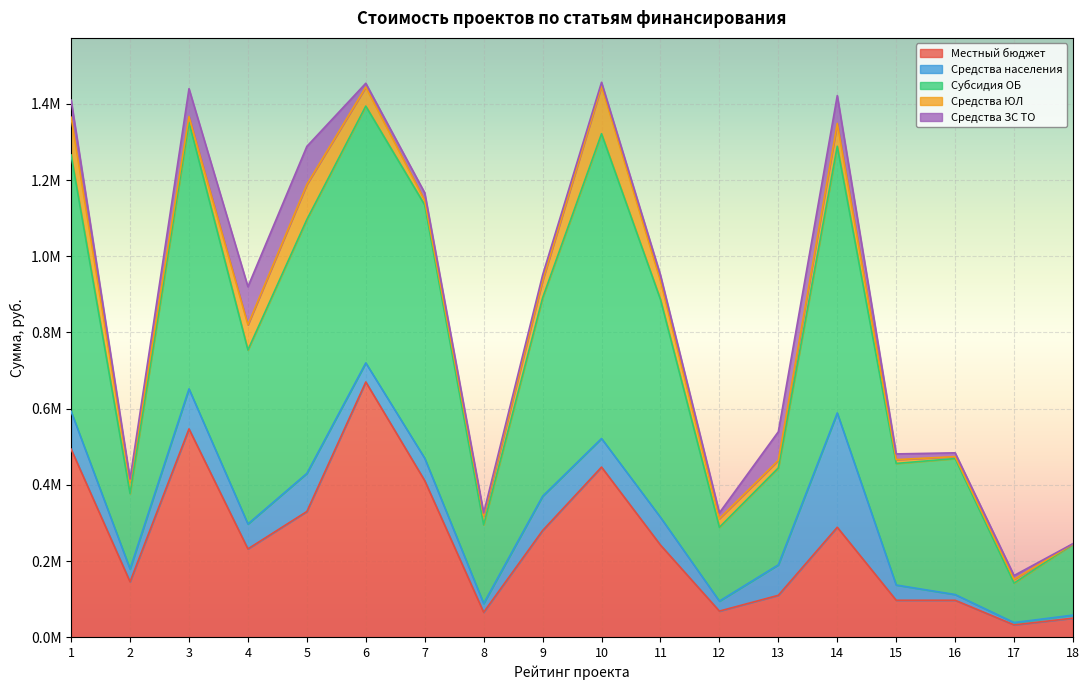

At which category is the sum across all series the highest?

10